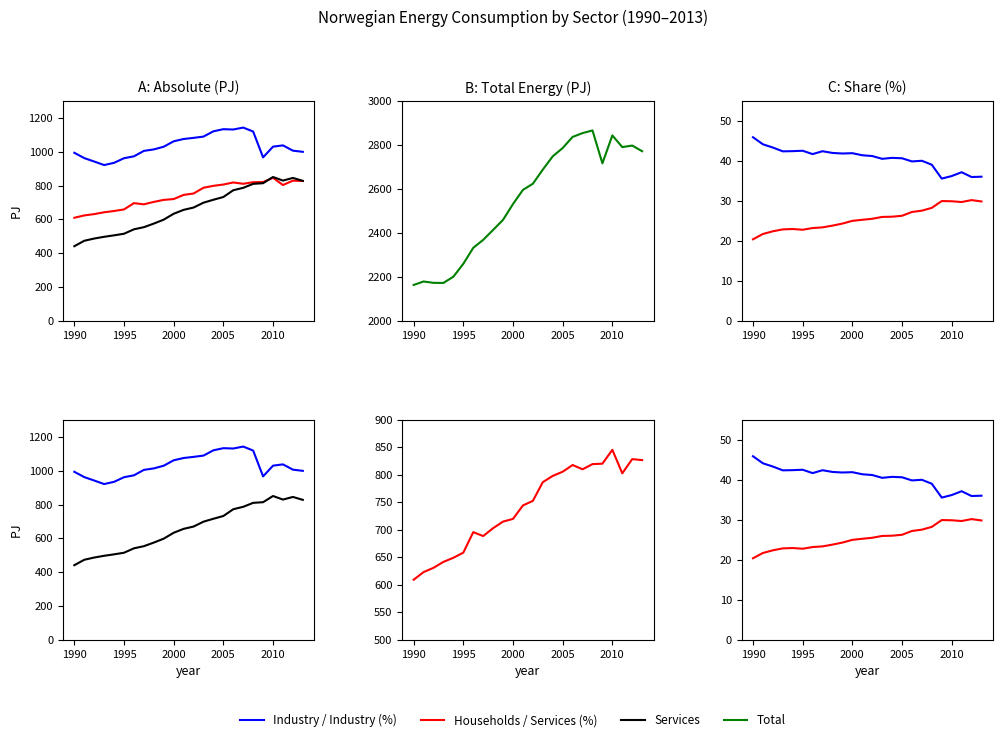

Is this an area chart (filled region under the line)?

No